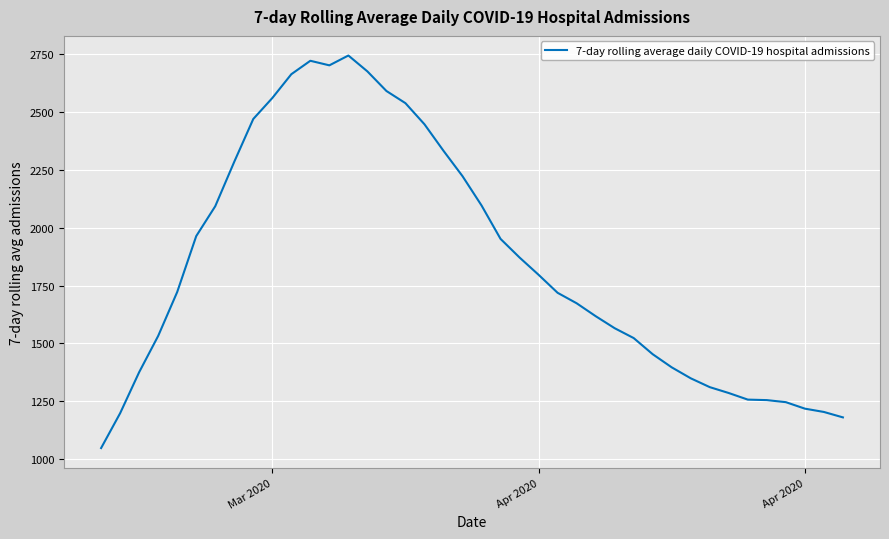

Is this an area chart (filled region under the line)?

No